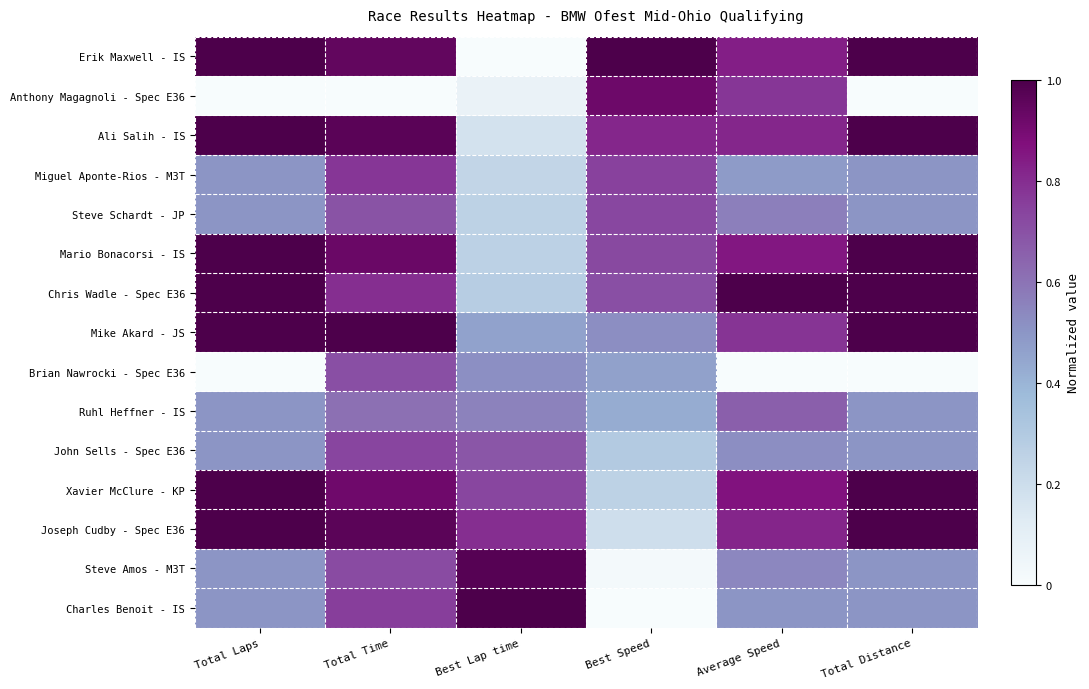

What is the total value across all series at Total Time?

11.5